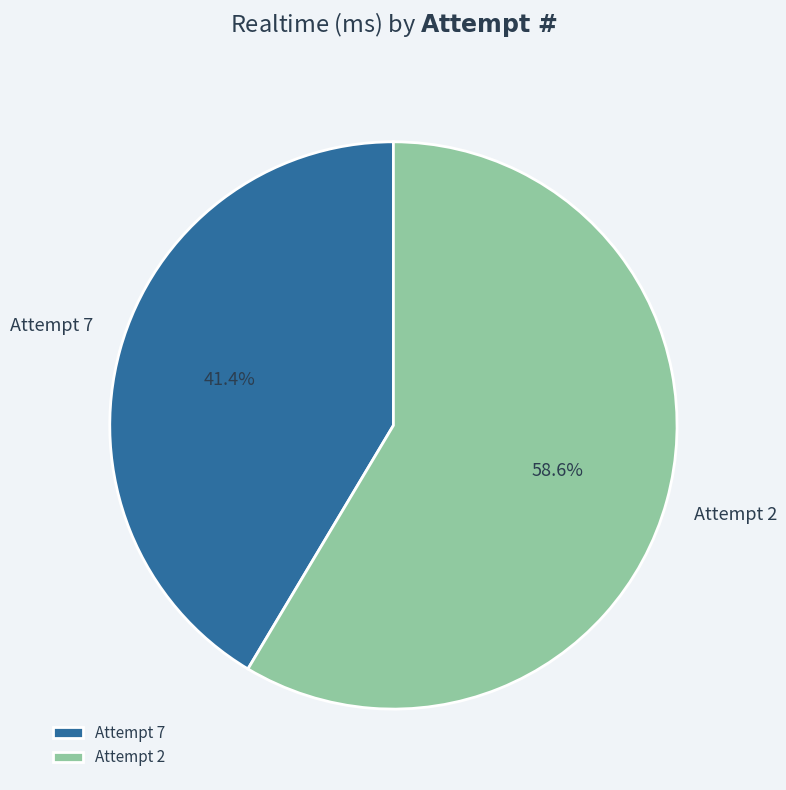

Does any single category account for the majority?

Yes